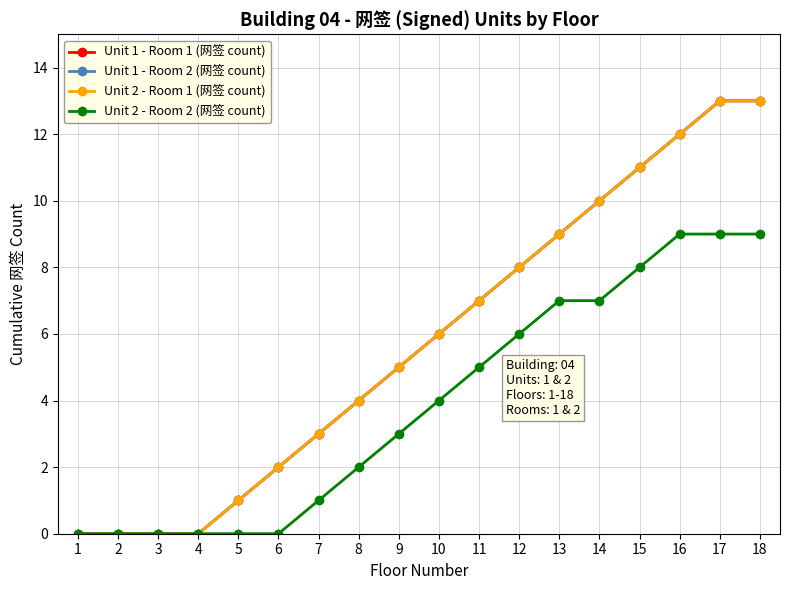

Is the value of Unit 2 - Room 1 (网签 count) at 2 greater than the value of Unit 2 - Room 2 (网签 count) at 8?

No